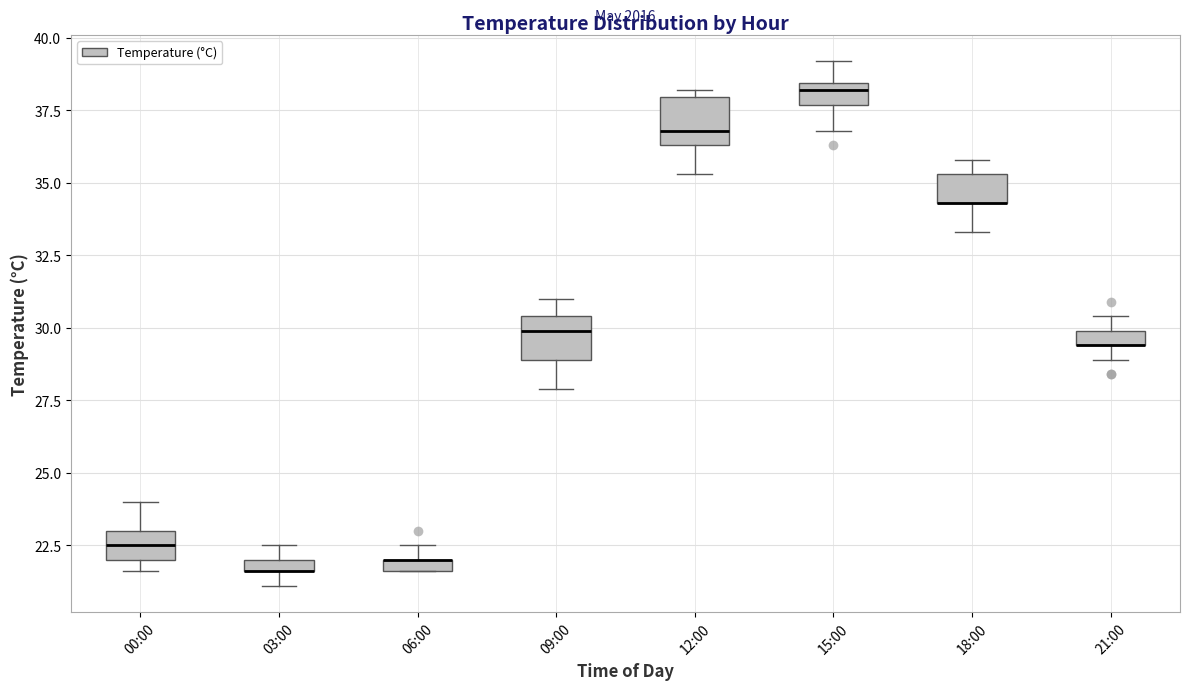

Where is the lower edge of the box for 12:00 on the y-axis? The values are not printed on the chart, so give them approximately, as read against the axis.

36.5